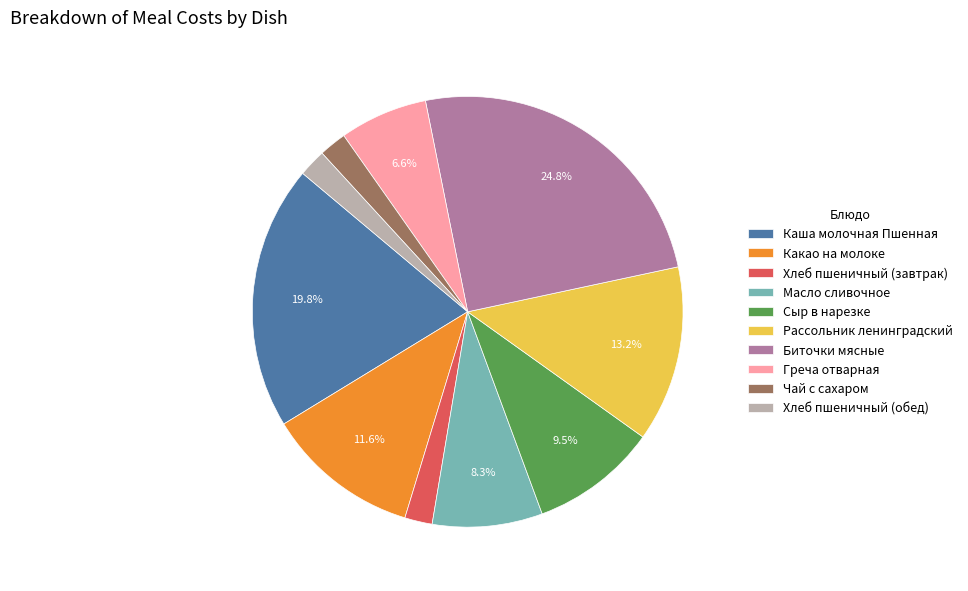

Which slice is the largest?

Биточки мясные